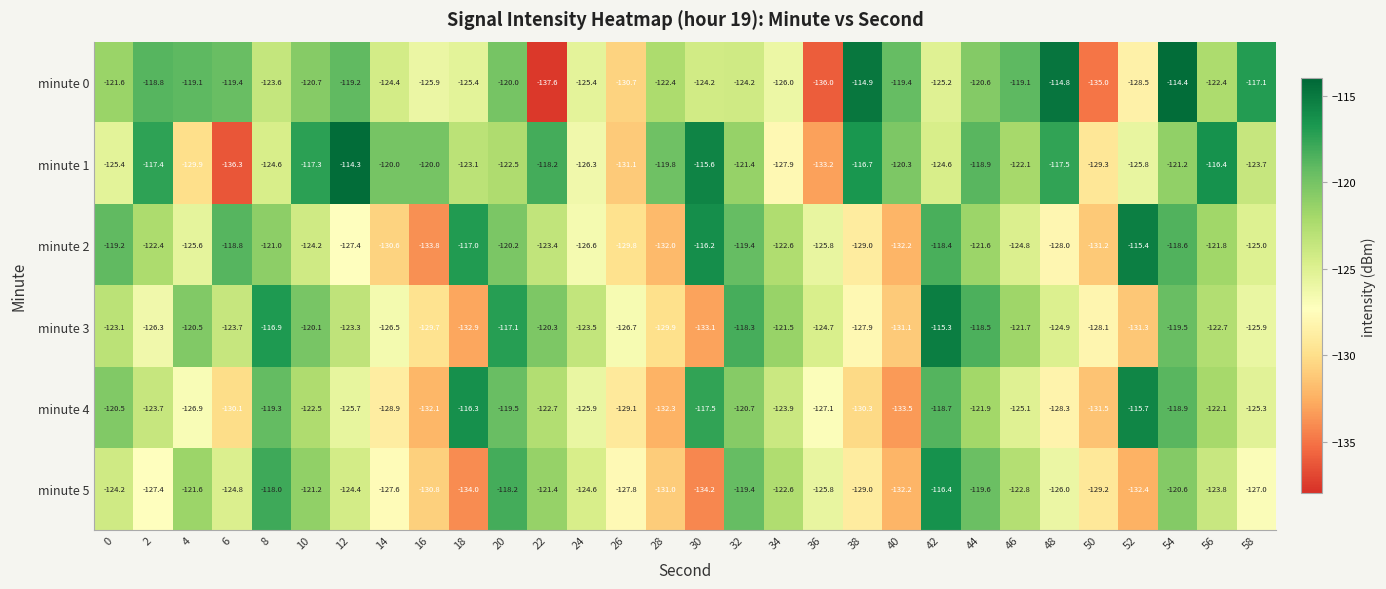

Is it true that minute 1 equals -63.8 at 34?

False